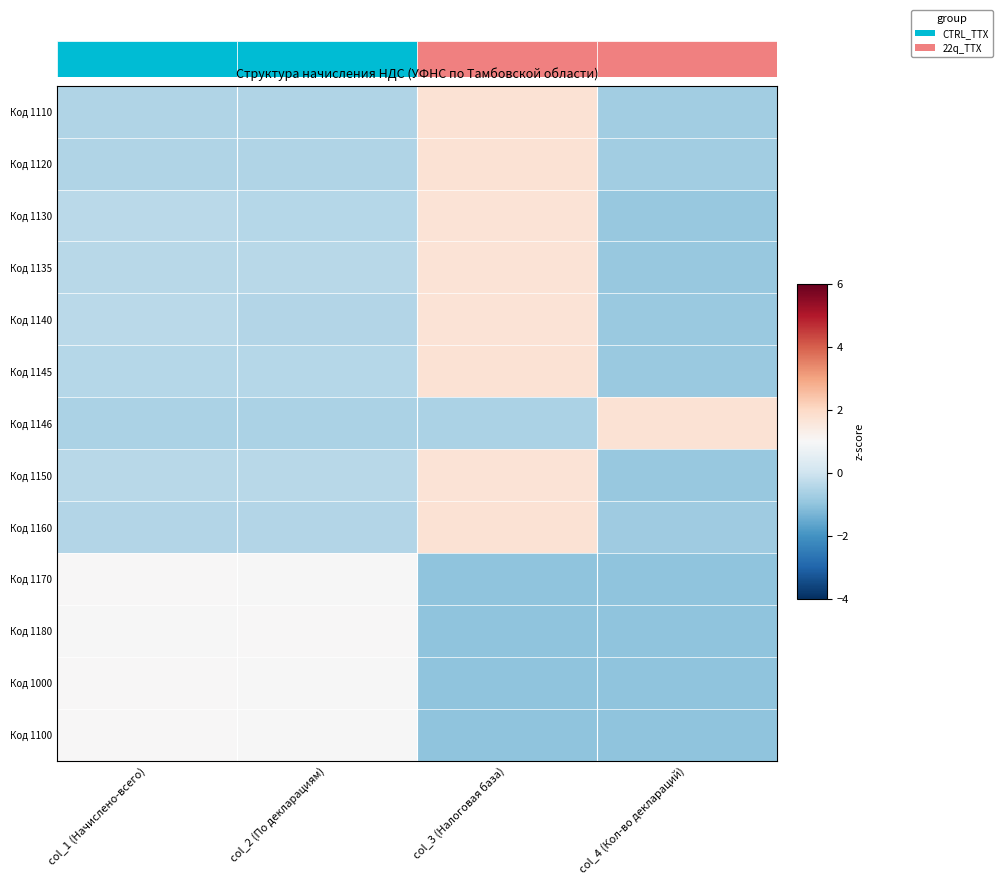

How many data points in Код 1100 are above 0?

2